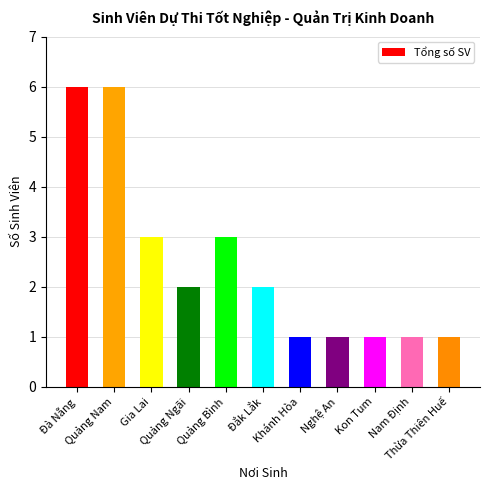

What is the sum of all values?

27